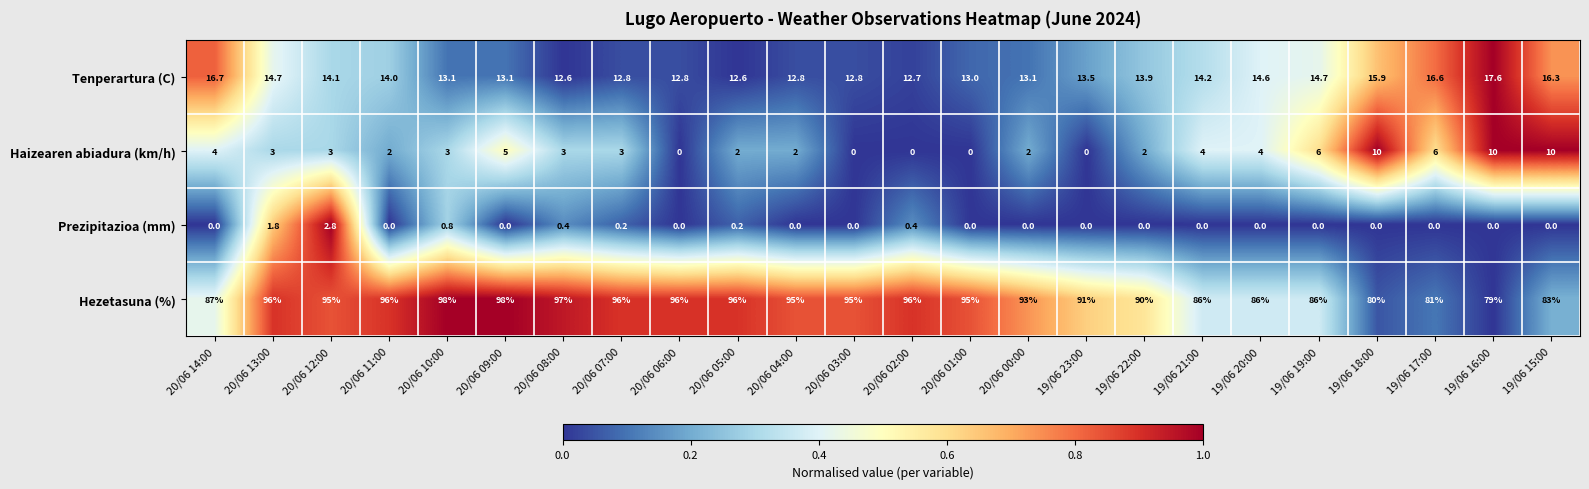

Which series has the largest range (max minus min)?

Hezetasuna (%)